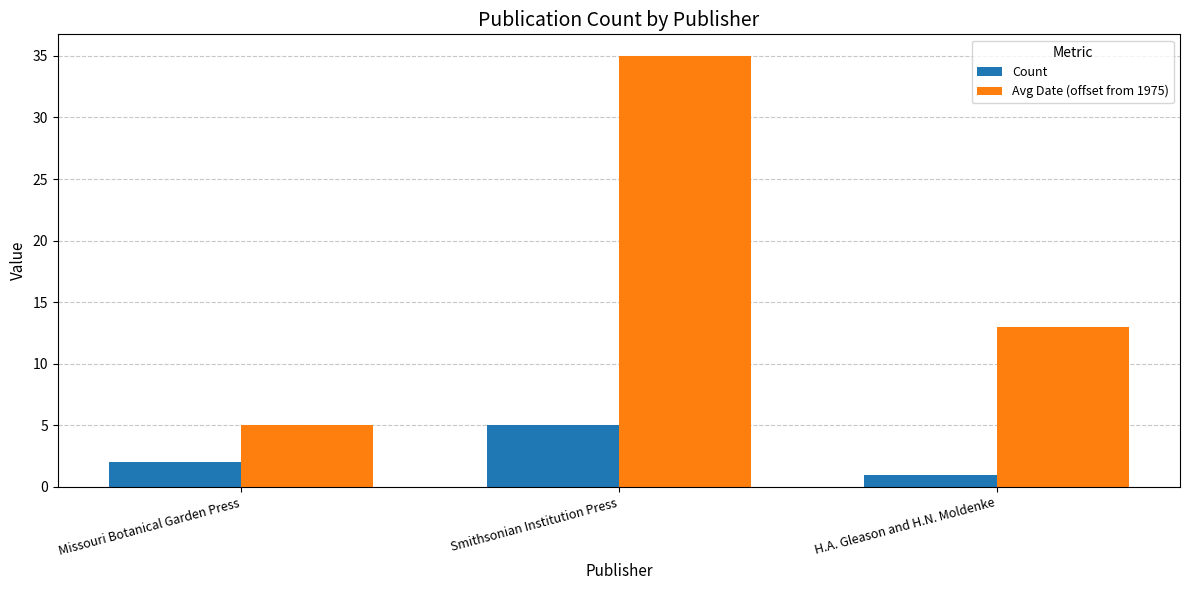

Which series has the widest spread of values?

Avg Date (offset from 1975)